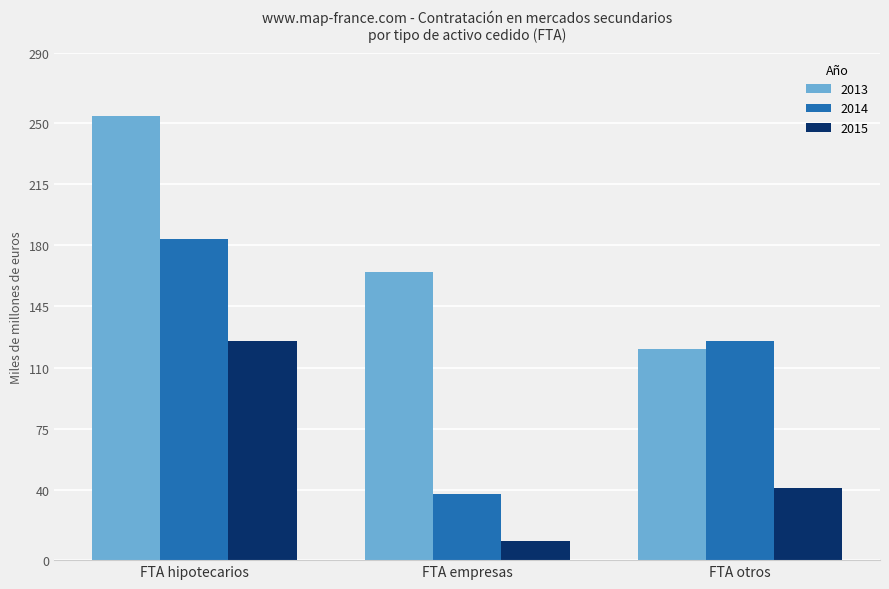

What are all the series names shown in the legend?

2013, 2014, 2015